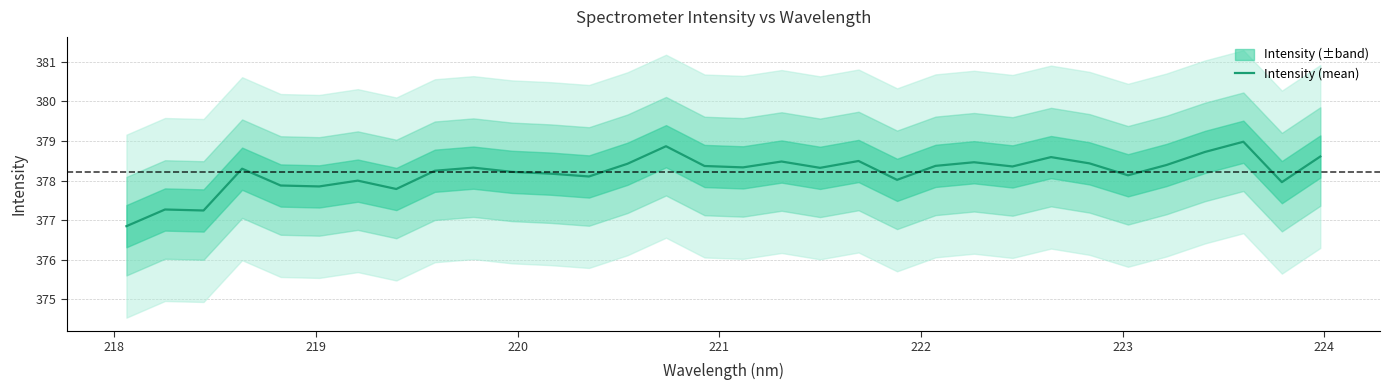

What is the maximum value for Intensity (mean)?

379.0